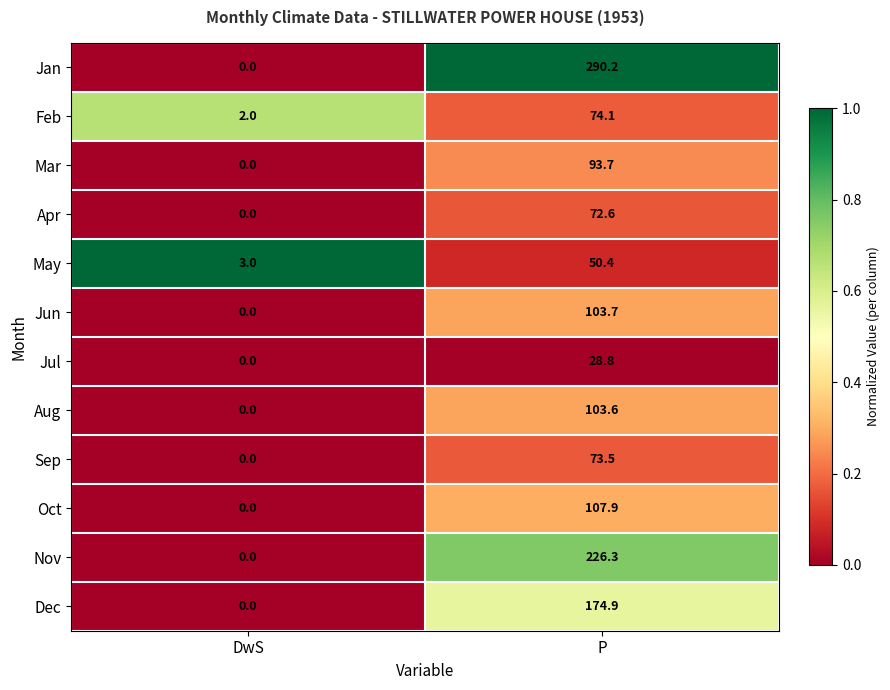

The value of Mar at DwS is 0.0. True or false?

True